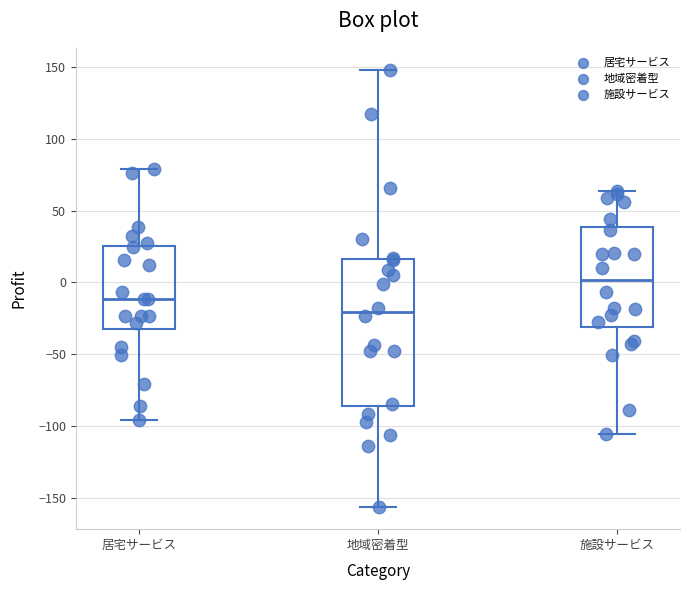

Comparing the boxes themselves (not the whiskers), which one is the tallest?

地域密着型